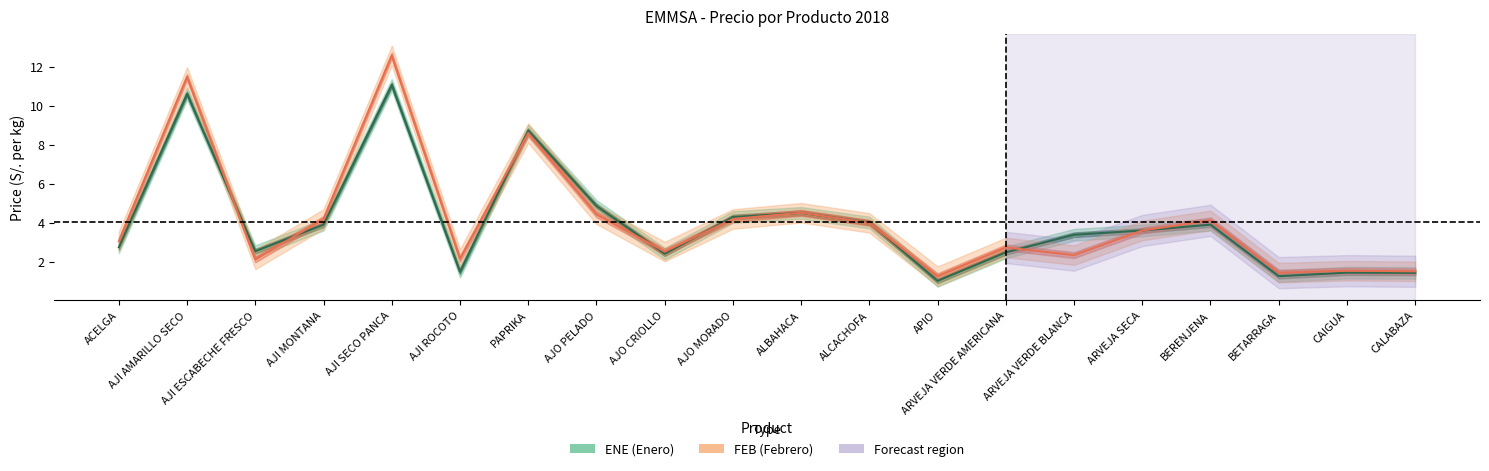

Rank the series at ALCACHOFA from highest to lowest value.

ENE, FEB